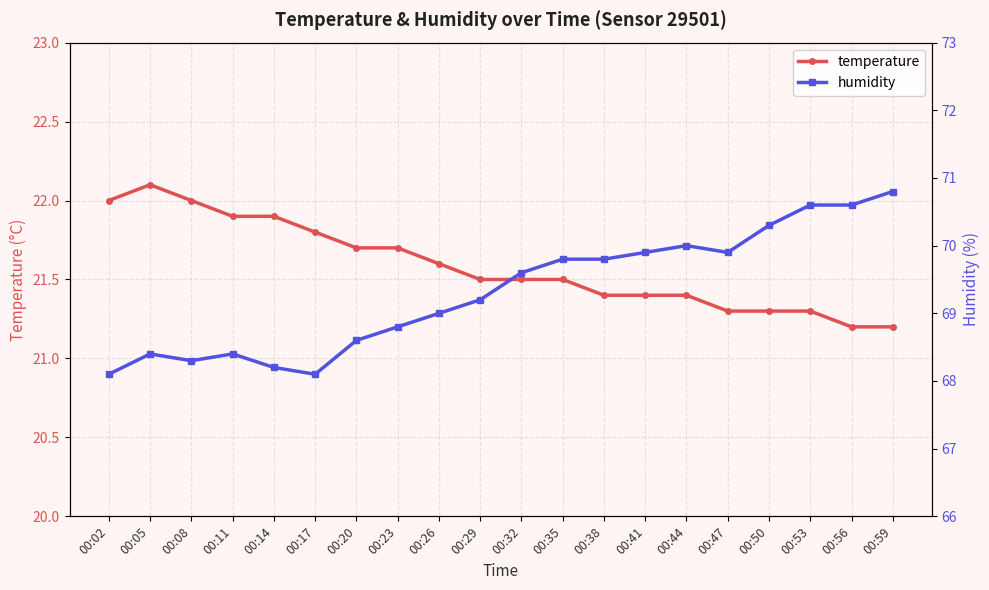

True or false: humidity and temperature cross at least once.

False